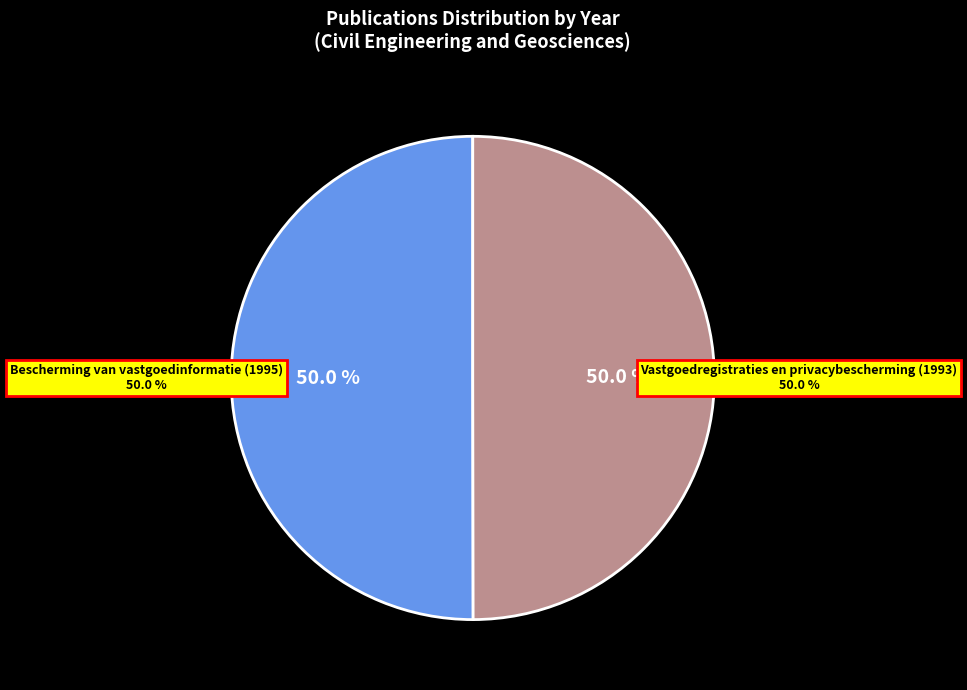

Does any single category account for the majority?

Yes